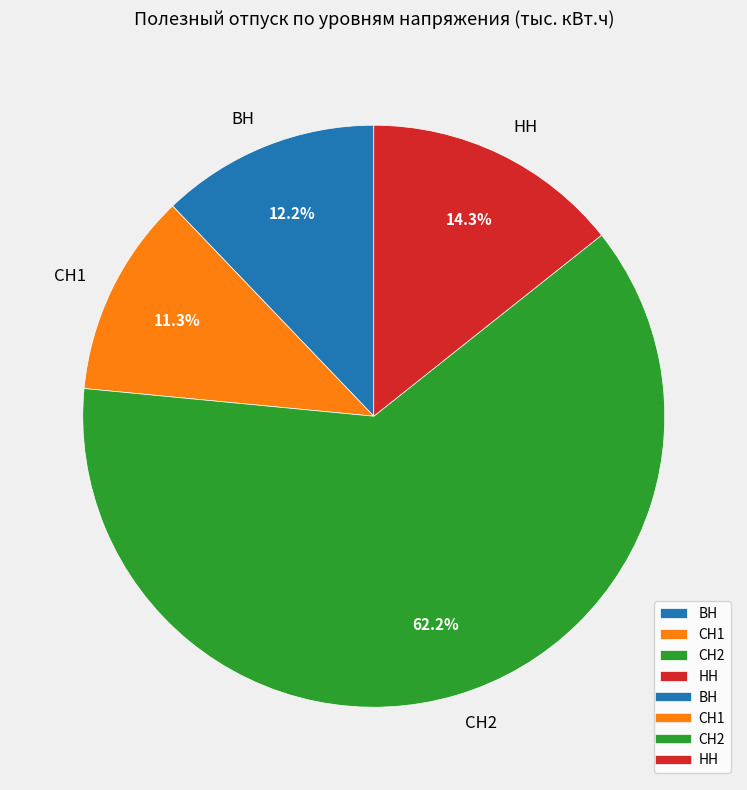

Rank the categories by value from lowest to highest.

СН1, ВН, НН, СН2